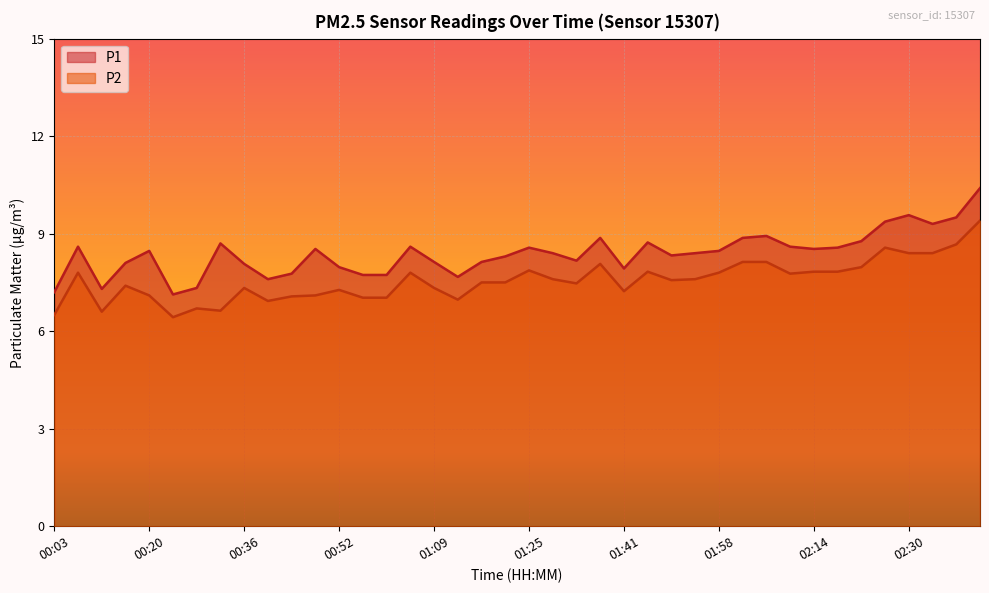

Rank the series by their average value, from highest to lowest.

P1, P2